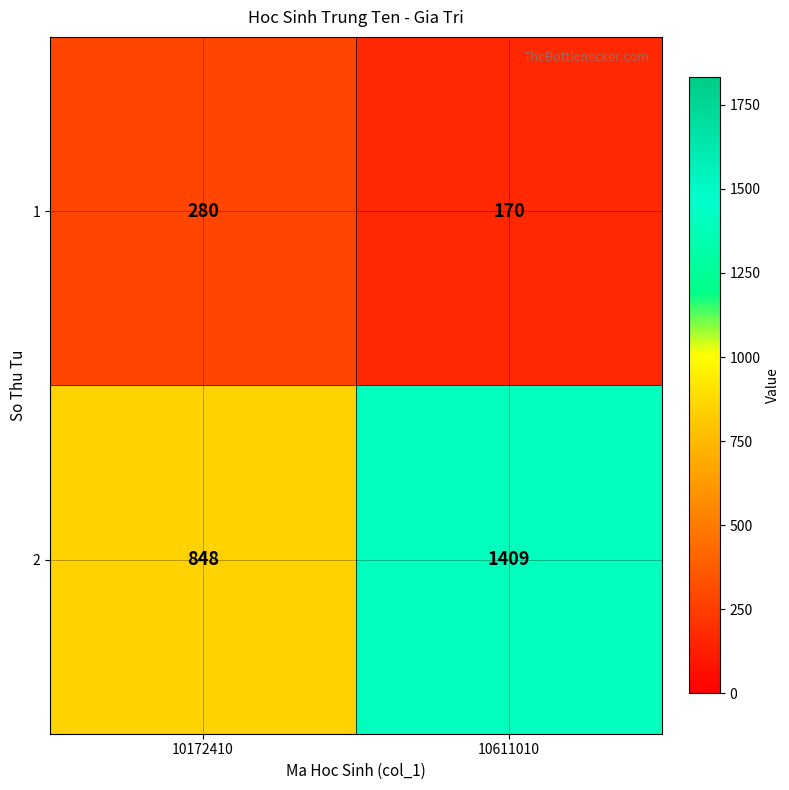

The 2 series shows 558 at 10172410. True or false?

False